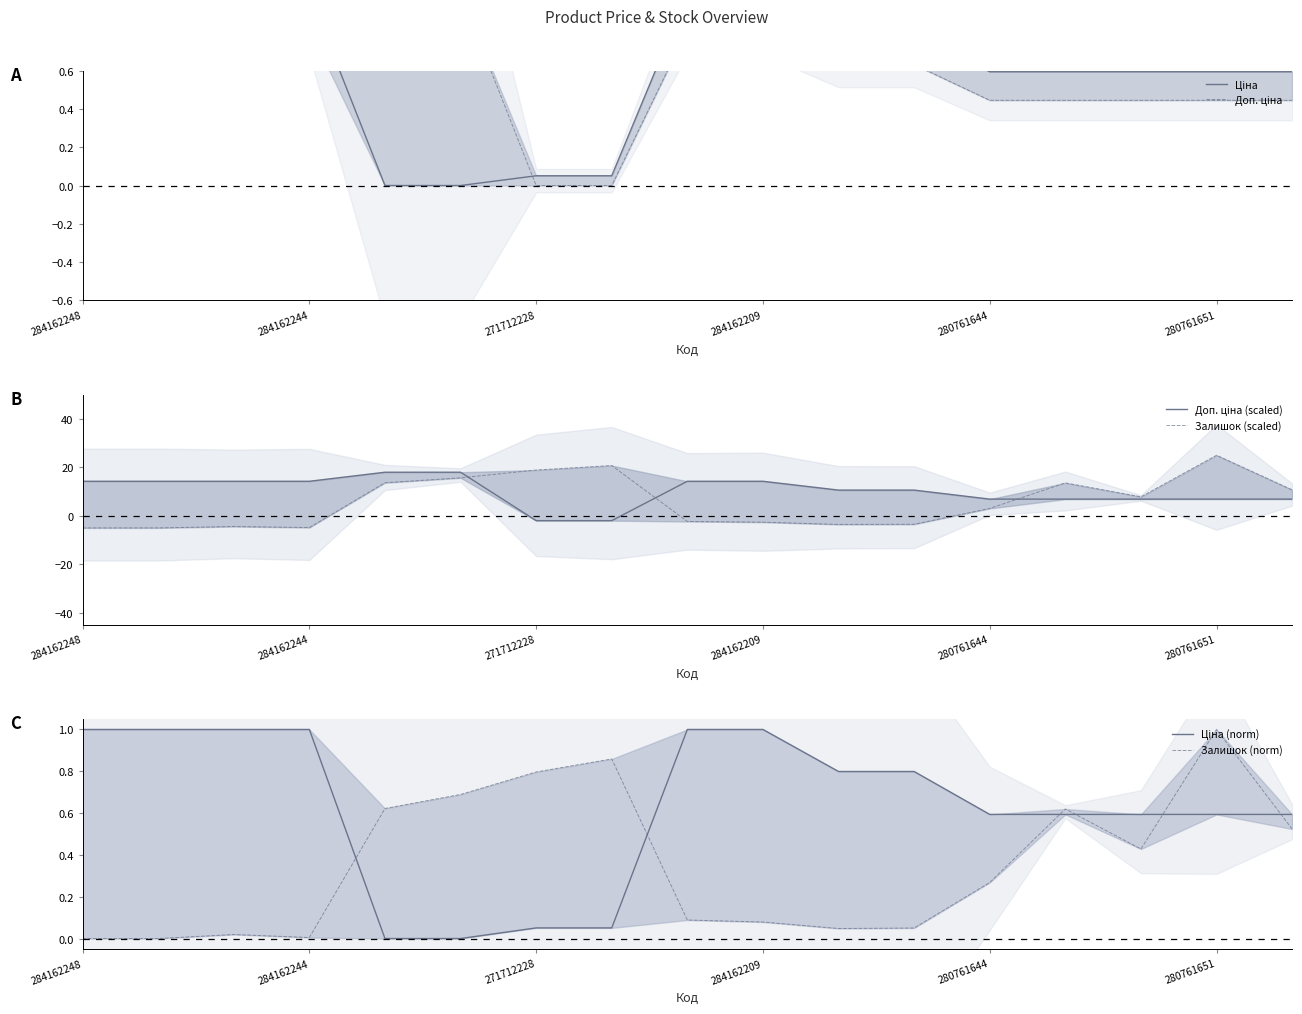

True or false: Доп. ціна and Ціна (norm) cross at least once.

True